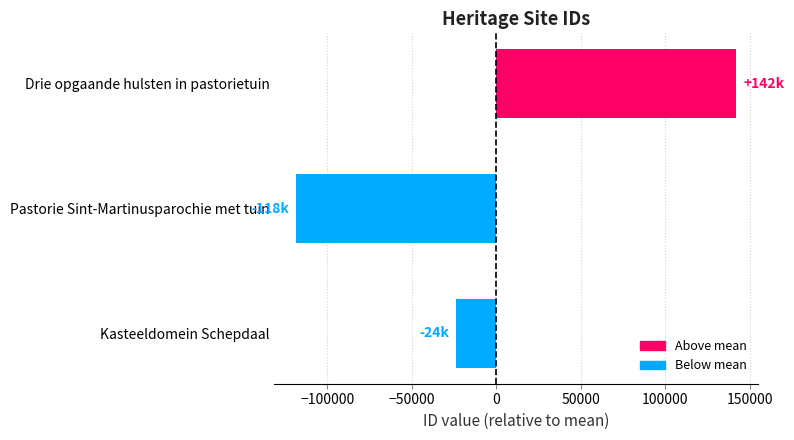

How many values are above zero?

1